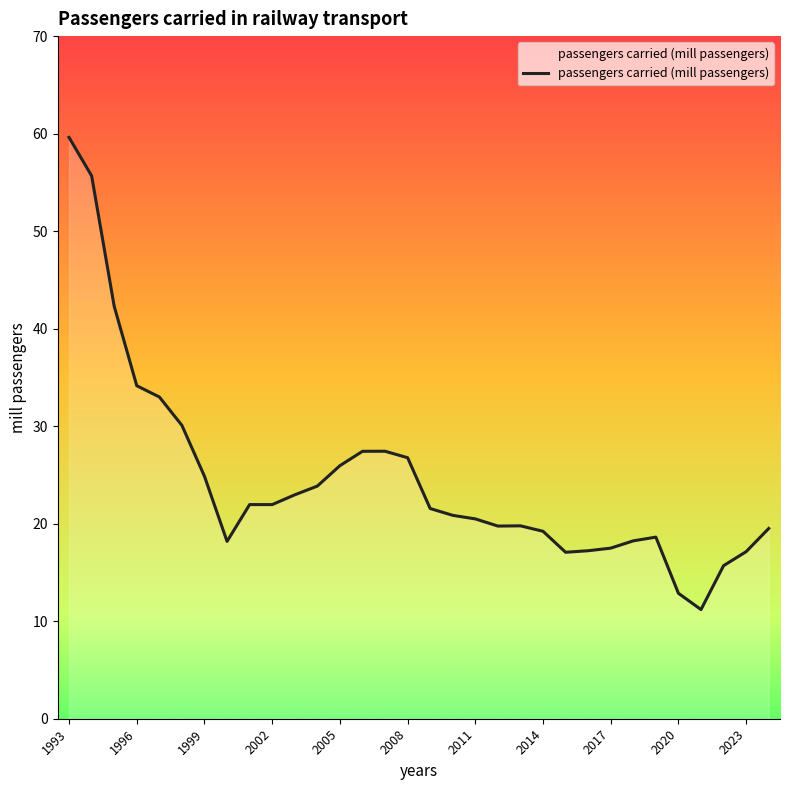

What is the maximum value shown in the chart?

59.6